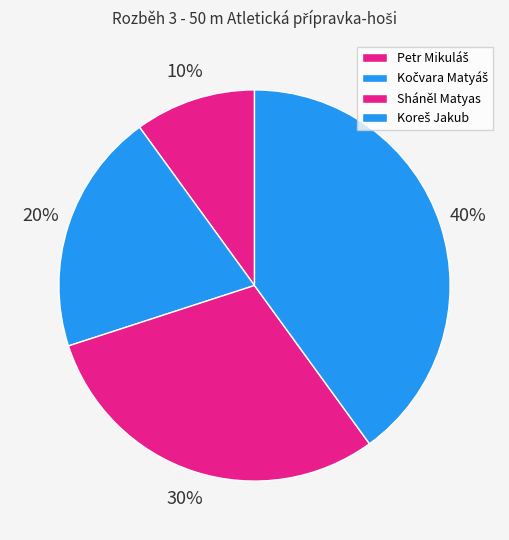

What percentage is the Koreš Jakub slice, to the nearest percent?

40%